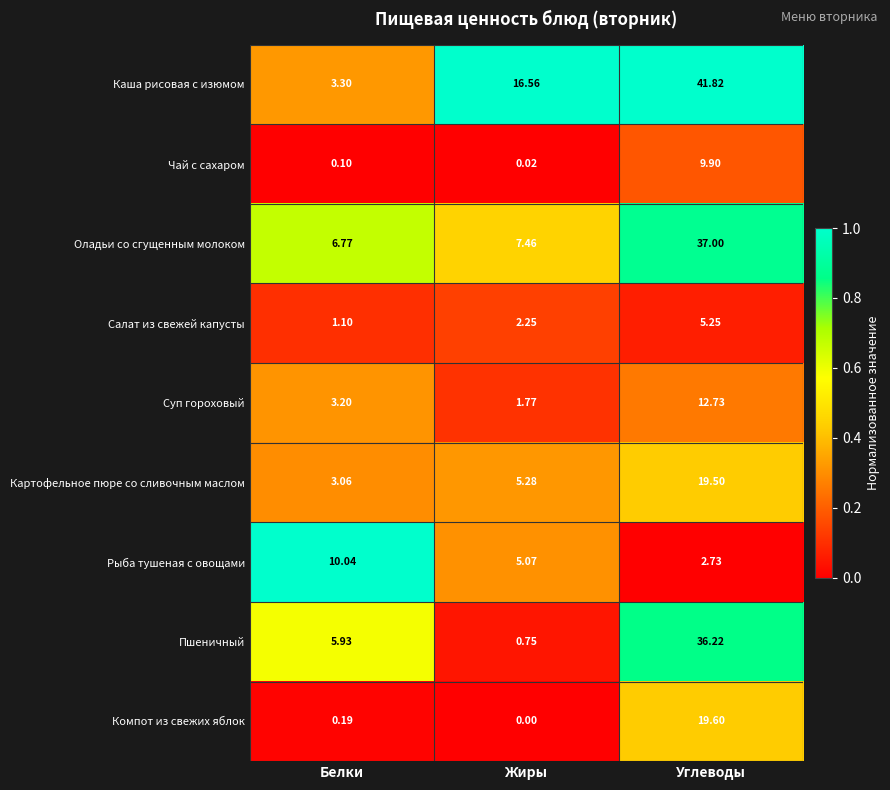

Count the number of categories in the chart.

3